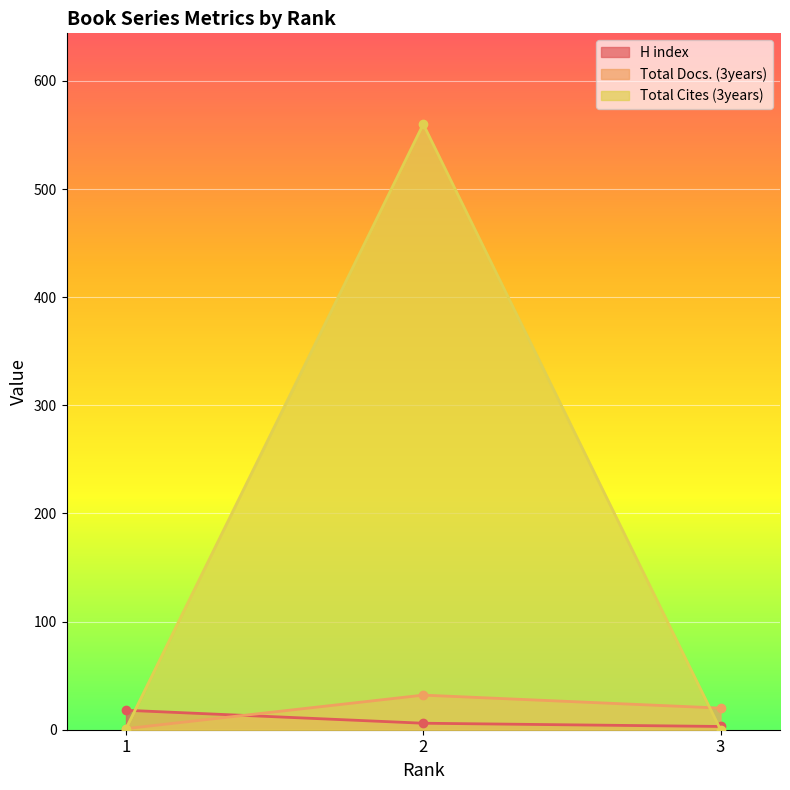

What is the average value of the H index series?

9